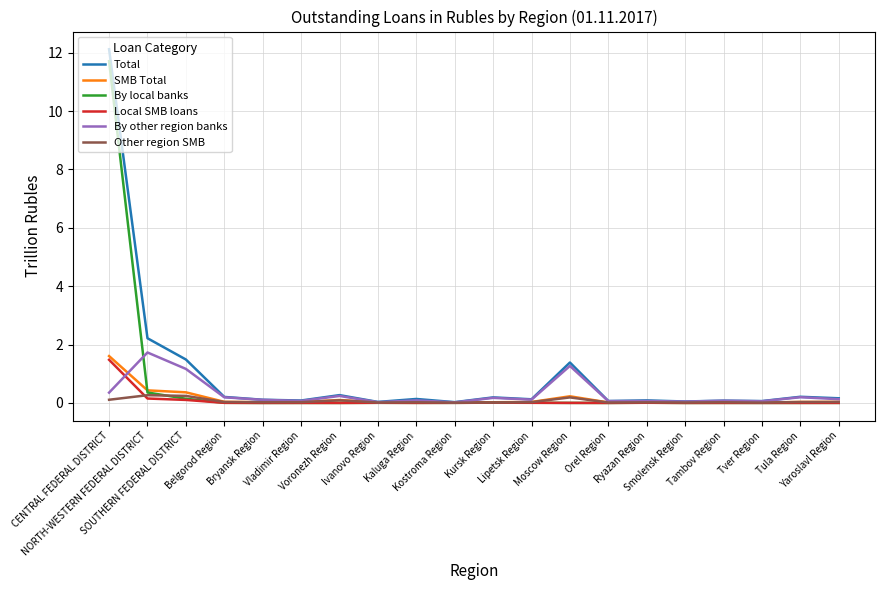

How many series are shown in this chart?

6